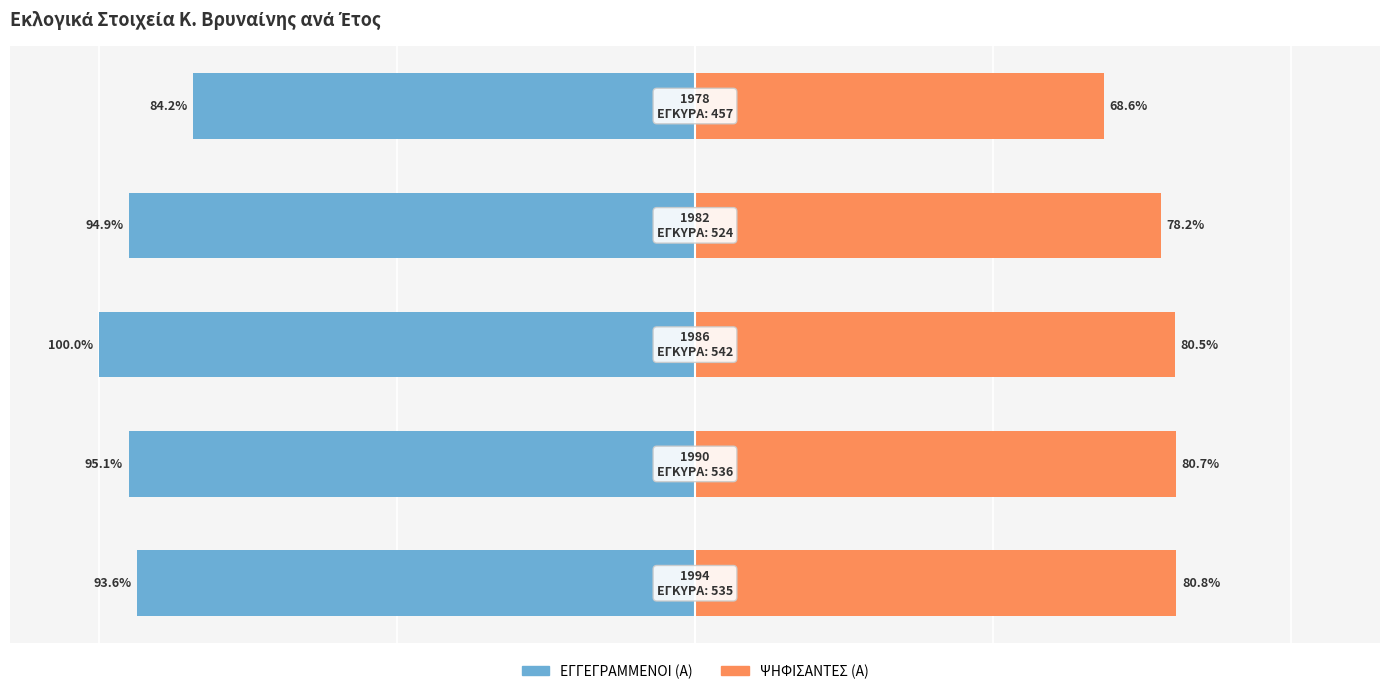

True or false: ΨΗΦΙΣΑΝΤΕΣ (Α) has a value of 22.2 at 1.

False